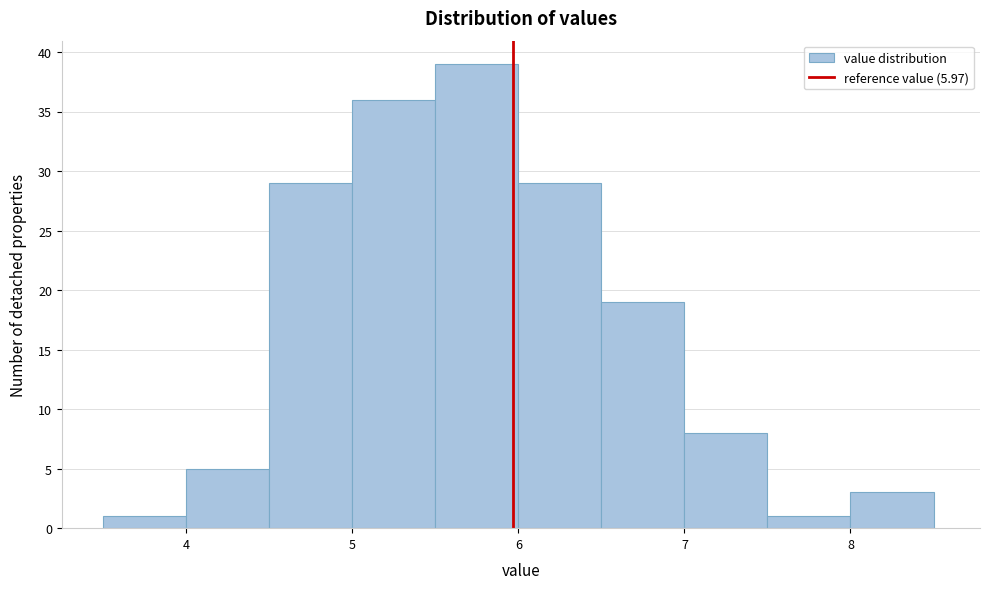

What is the height of the bar covering 6.0 to 6.5 on the x-axis? The values are not printed on the chart, so give them approximately, as read against the axis.

29